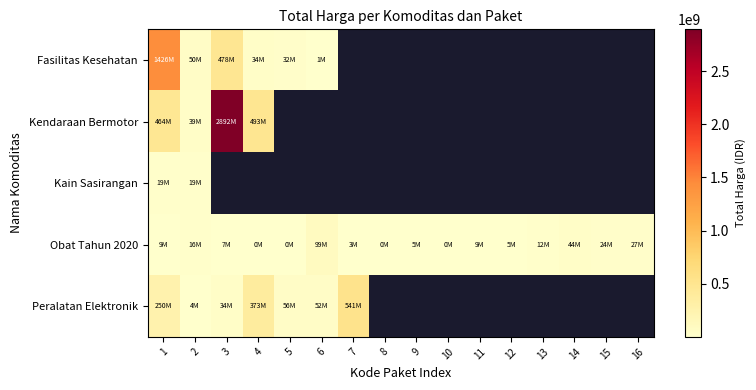

What is the sum of all Obat Tahun 2020 values?

260420170.0